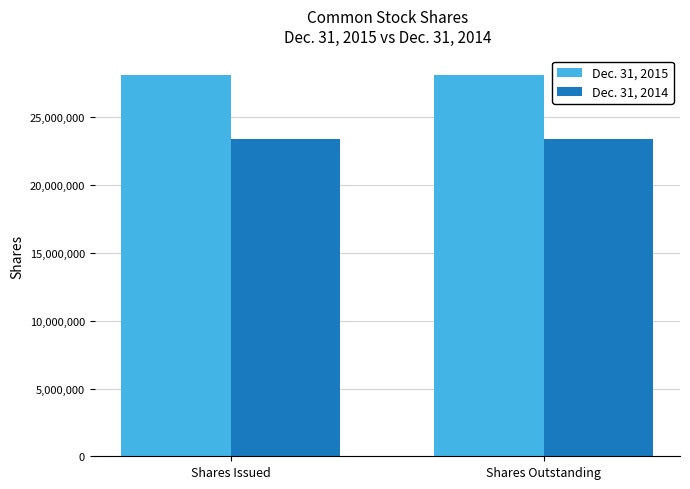

The value of Dec. 31, 2014 at Shares Outstanding is 34357423. True or false?

False